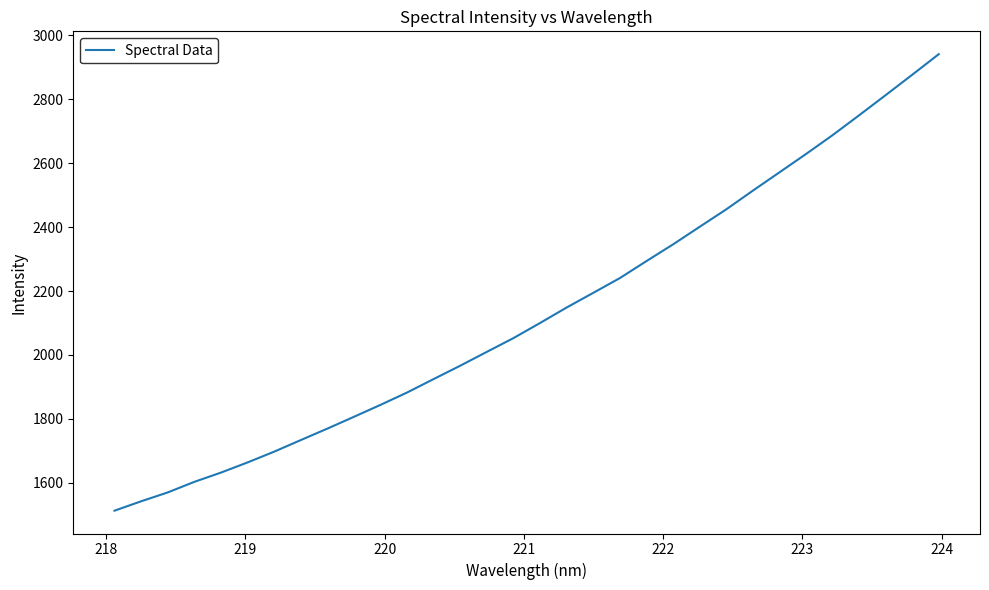

What is the minimum value shown in the chart?

1512.4